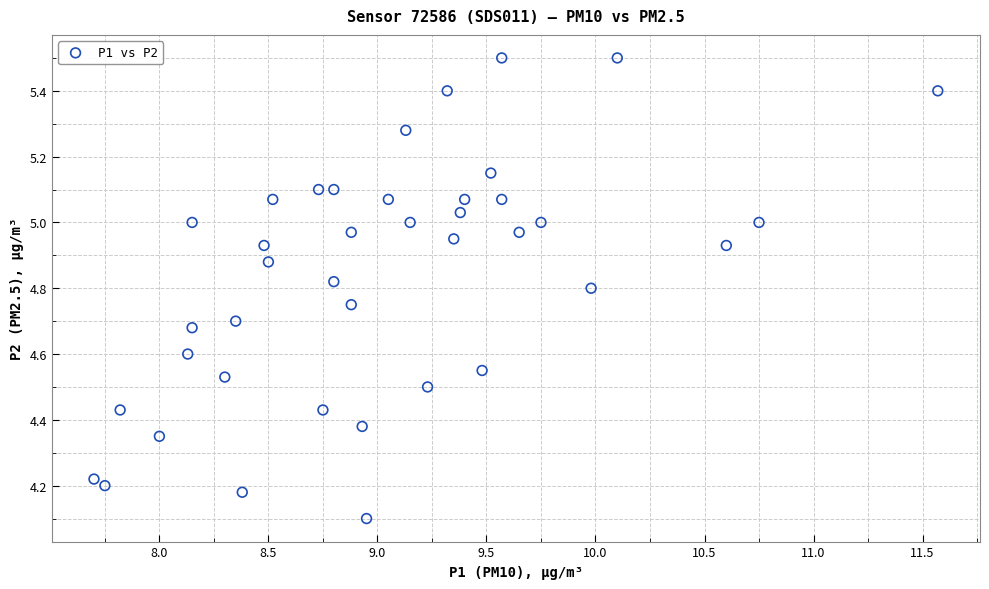

What Y value in the scatter plot is closest to 4?

4.1